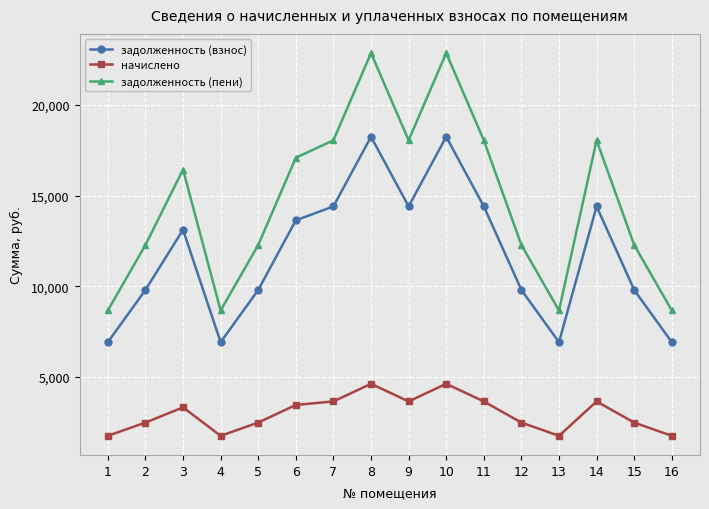

How many data points does each series have?

16